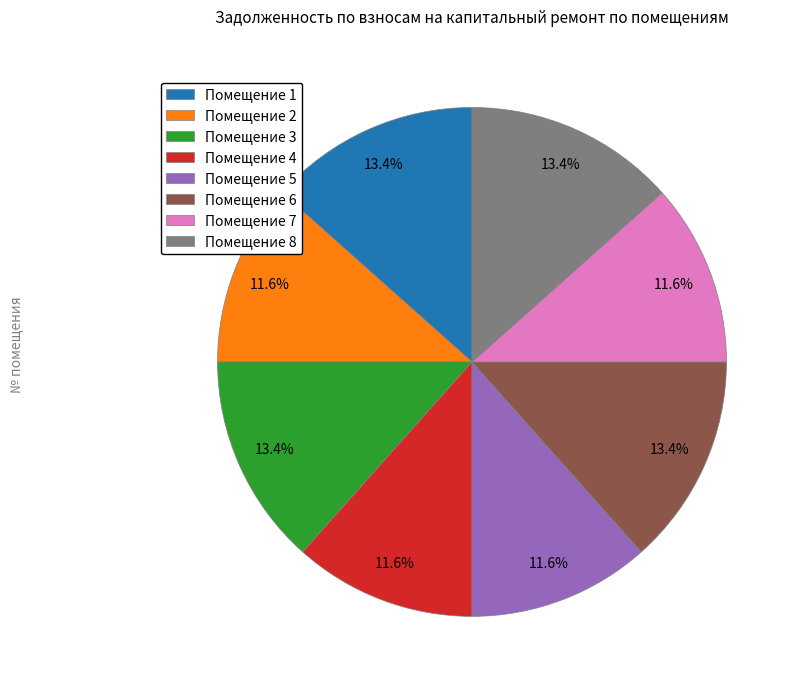

Combined, do Помещение 1 and Помещение 8 account for over 50%?

No